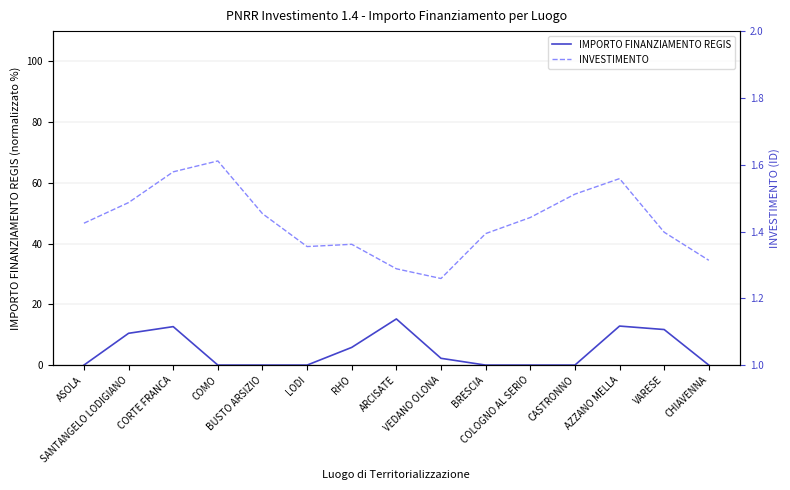

Between BUSTO ARSIZIO and BRESCIA, which series saw the biggest shift?

INVESTIMENTO